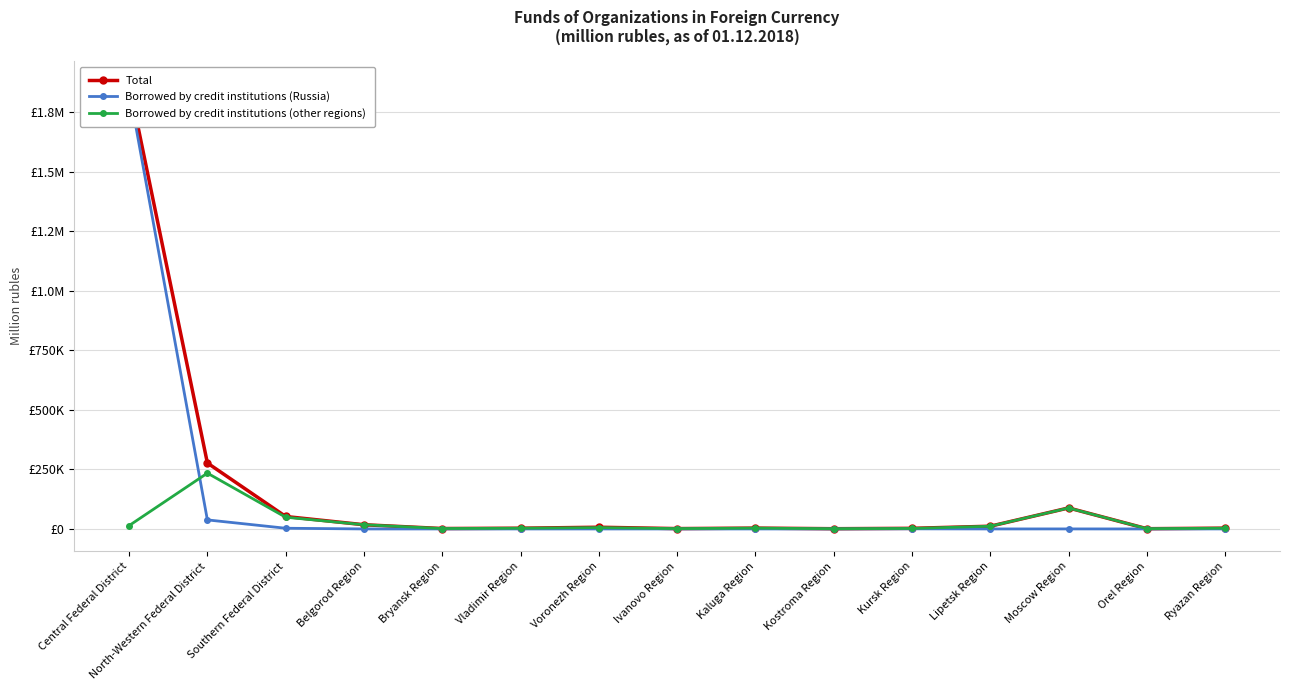

What is the average value of the Borrowed by credit institutions (other regions) series?

29158